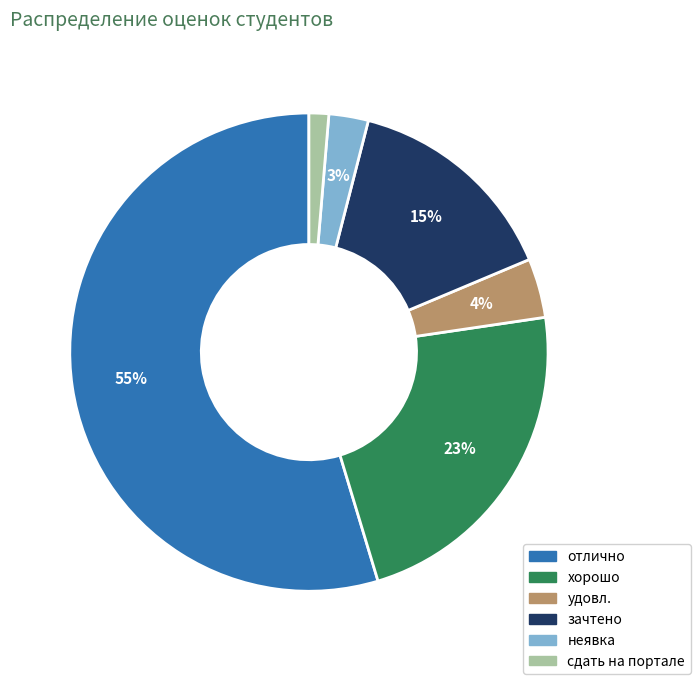

To the nearest percent, what portion does зачтено represent?

15%